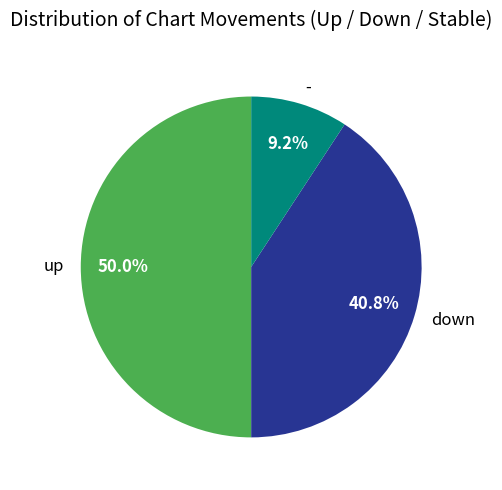

Combined, what portion of the pie is - and up?

59.2%